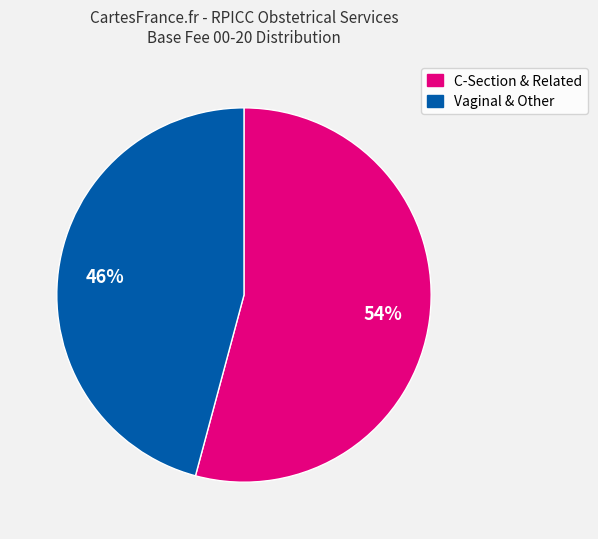

To the nearest percent, what is the average slice percentage?

50%